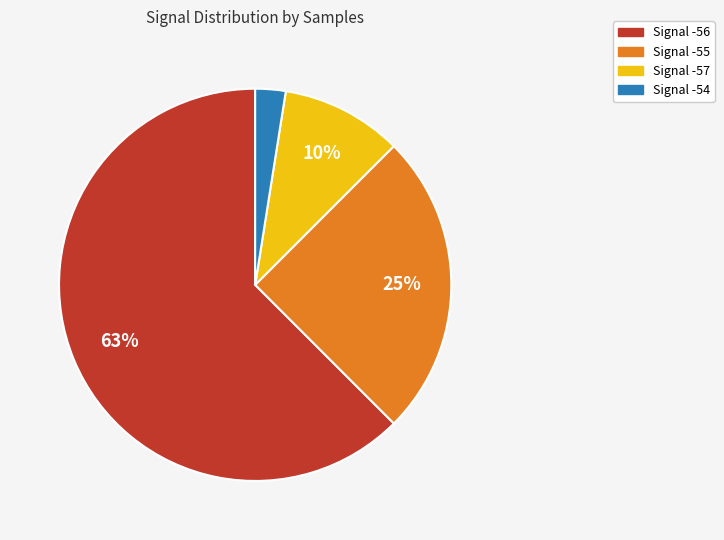

Does any single category account for the majority?

Yes